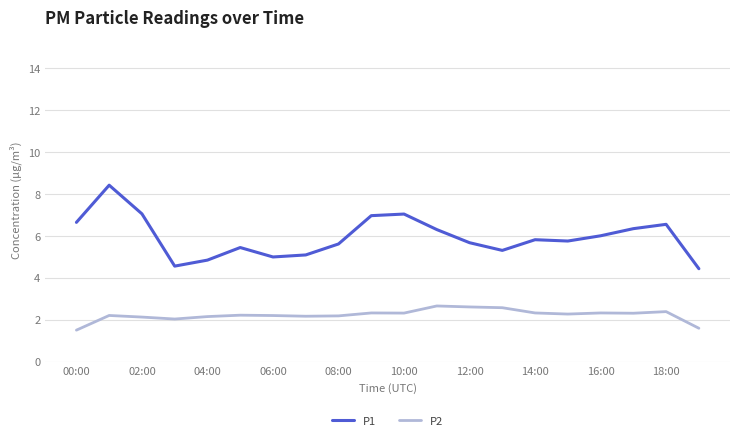

What is the difference between the maximum and minimum values in the P1 series?

4.0